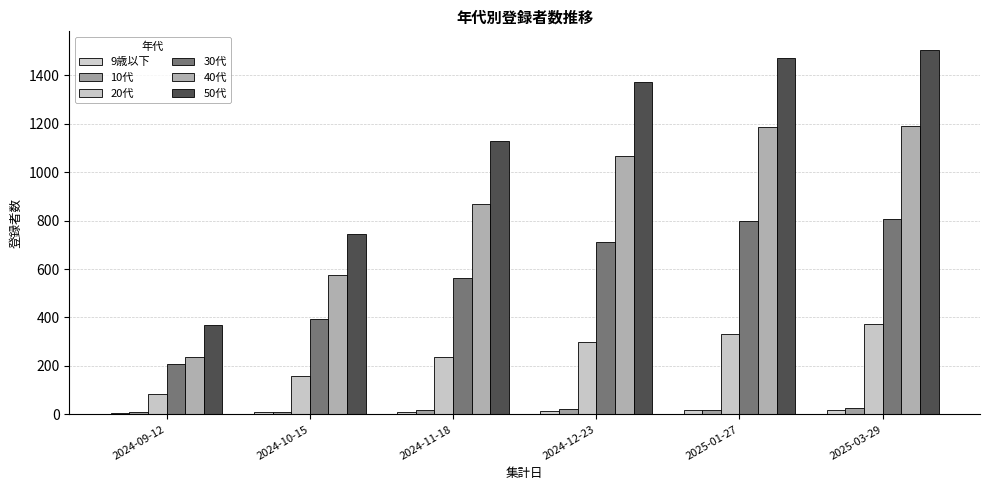

What is the difference between the highest and lowest values at 2024-11-18?

1120